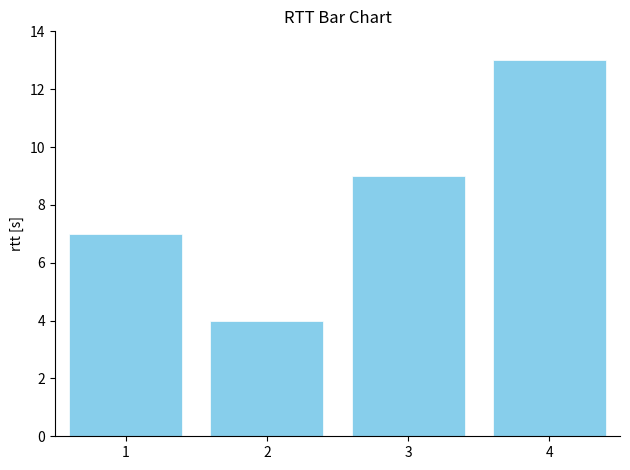

Count the number of data series in this chart.

1